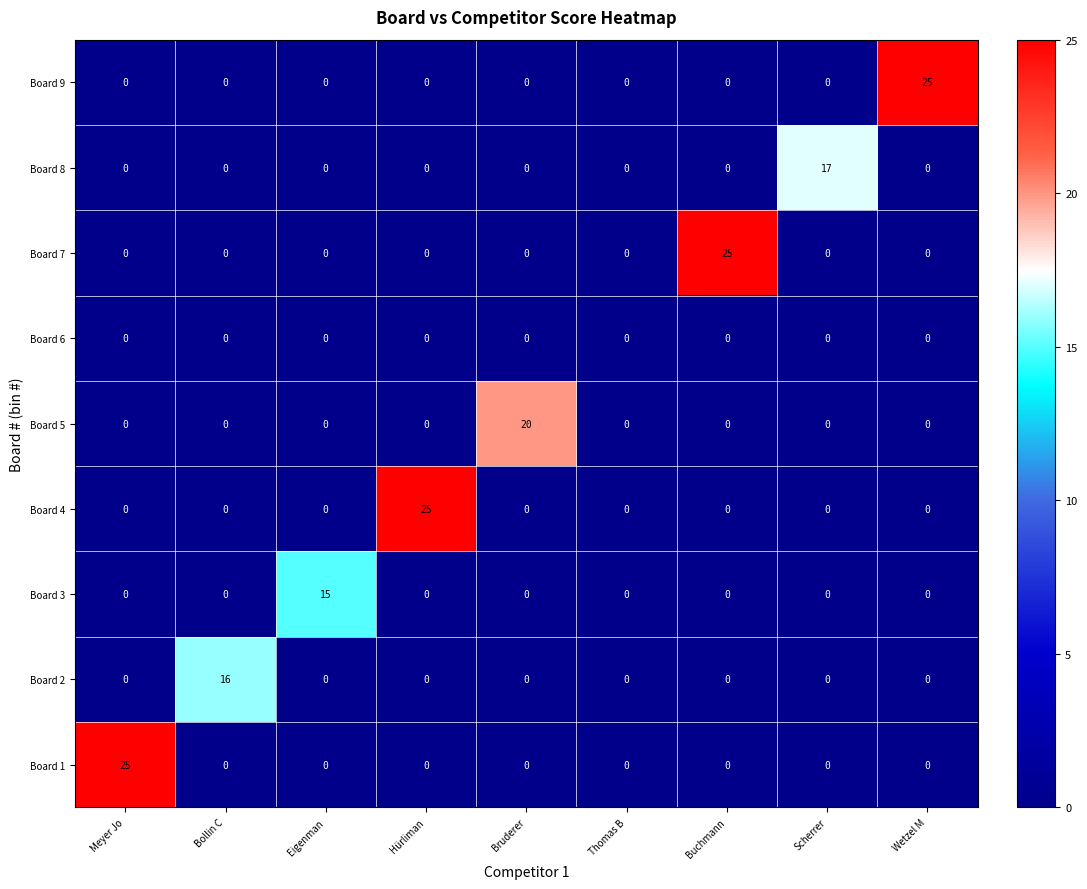

What is the spread (max minus min) of values at Scherrer?

17